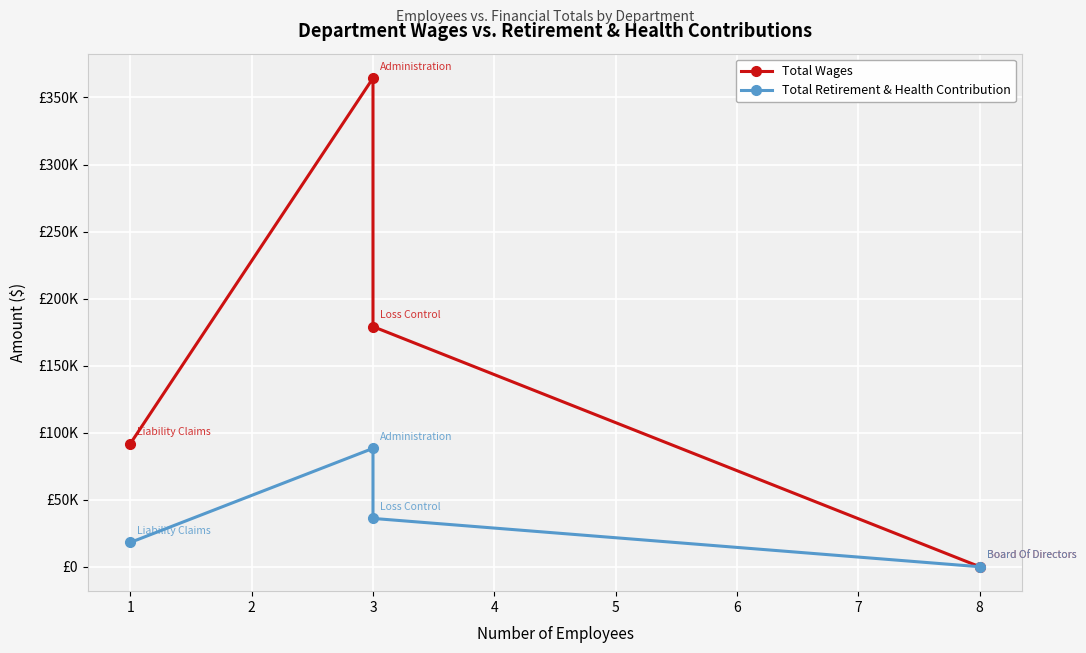

Which has a higher value, 1 or 3?

3